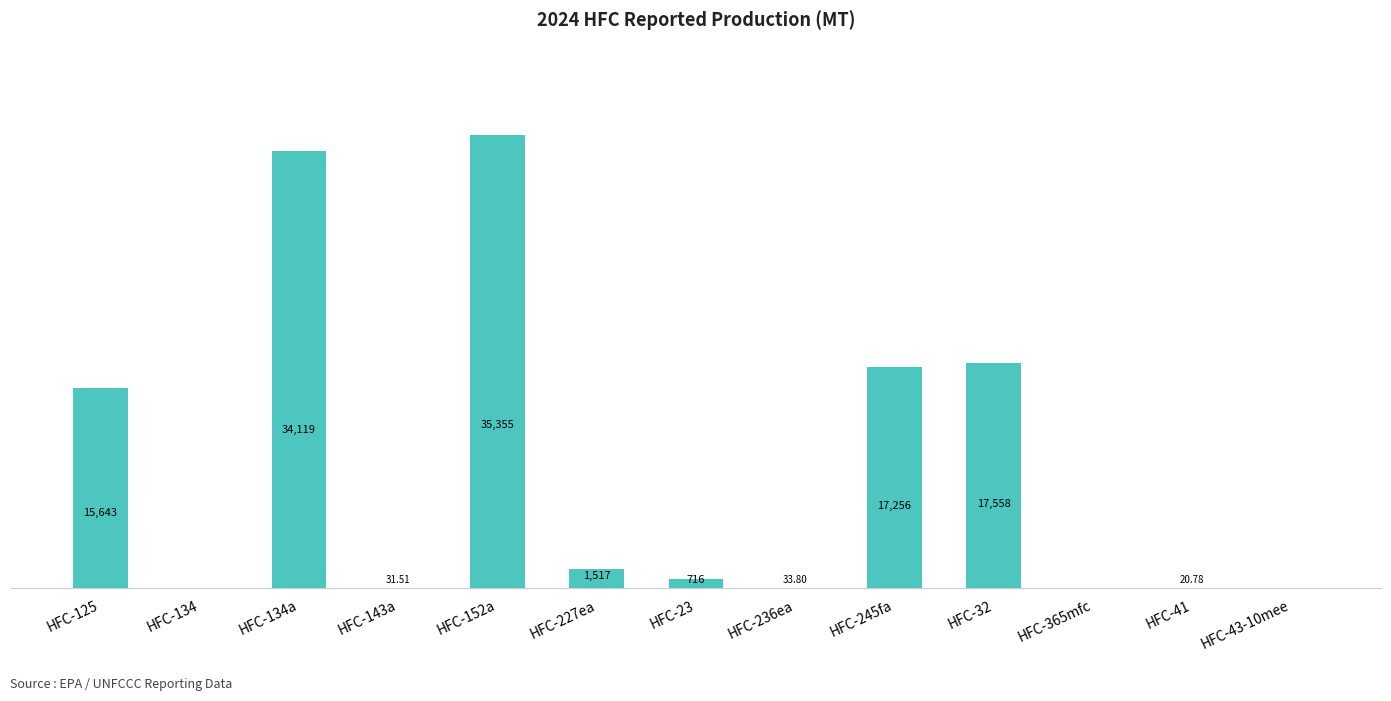

Are the bars horizontal?

No